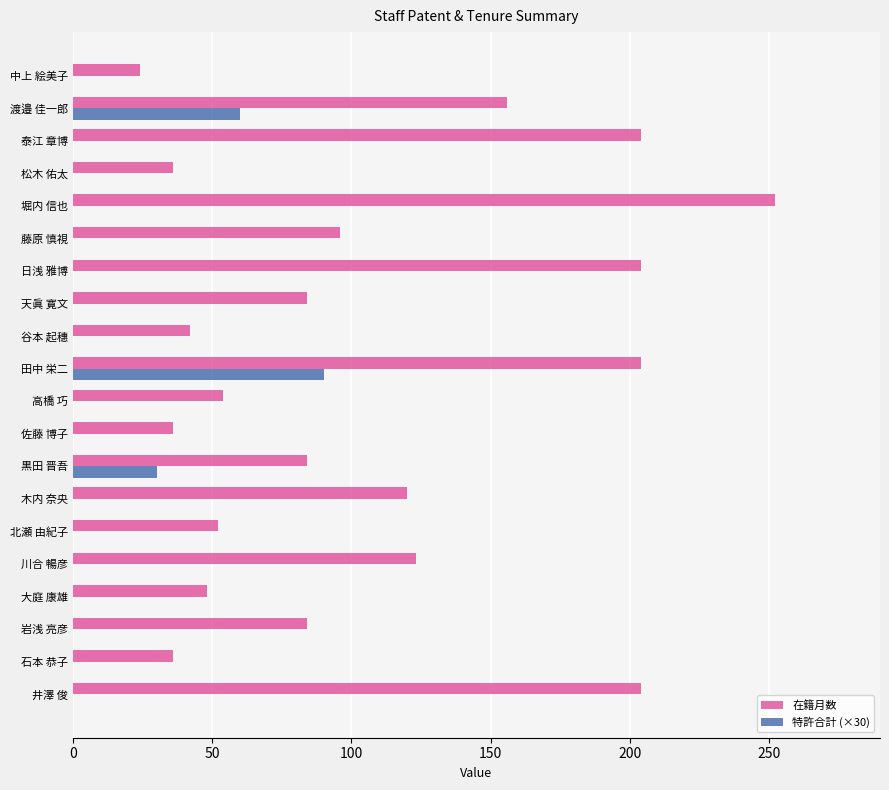

How many data points does each series have?

20